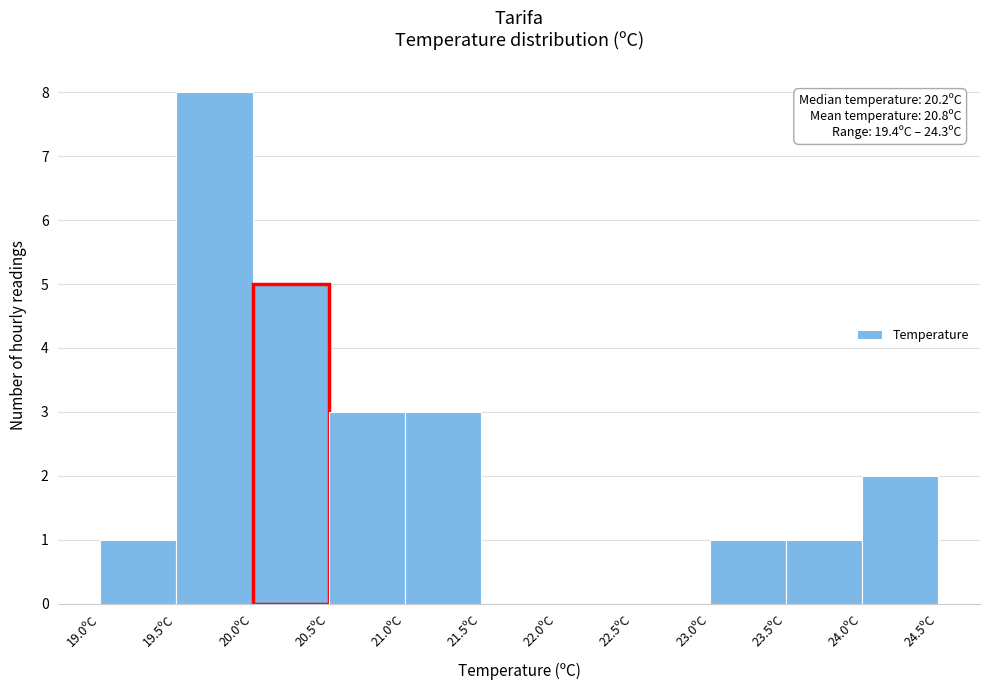

Over which range of the x-axis is the bar tallest?

19.5 to 20.0